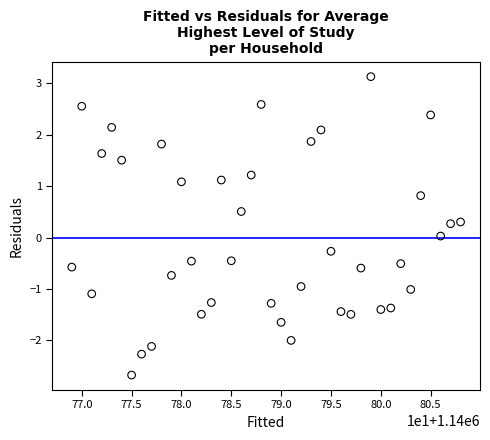

What is the range of X values (max minus min)?

39.0